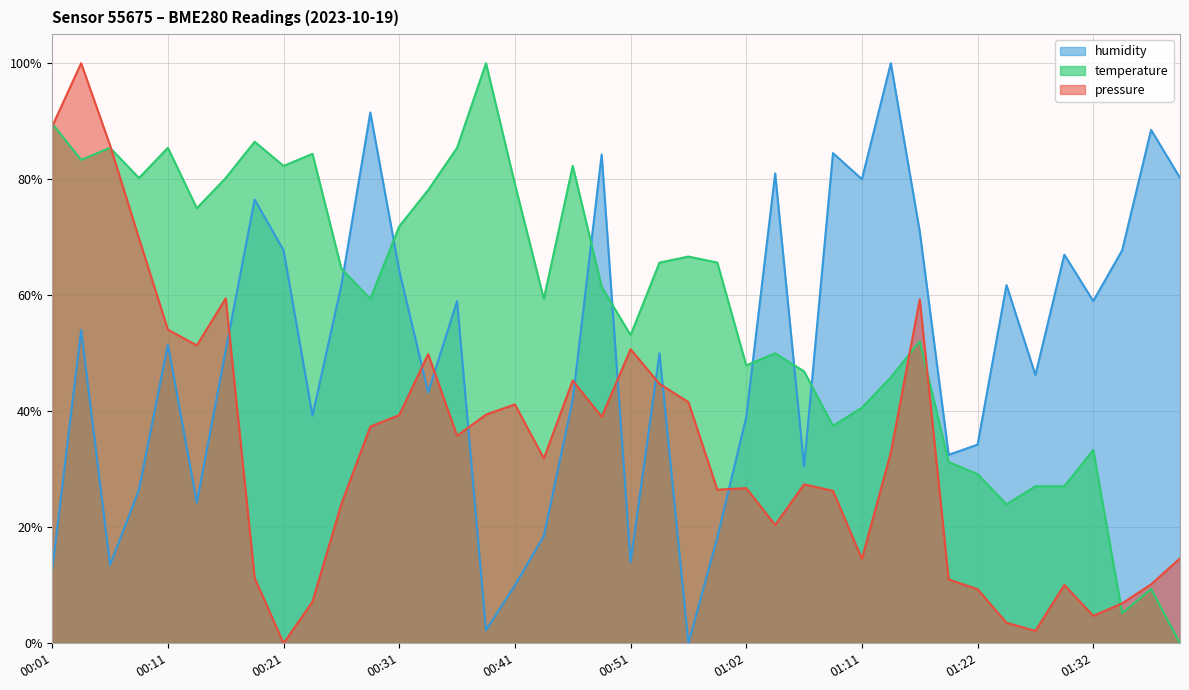

Reading left to right, what are all the values shown in this chart?

pressure: 00:01=0.9	00:03=1.0	00:06=0.9	00:08=0.7	00:11=0.5	00:13=0.5	00:16=0.6	00:18=0.1	00:21=0.0	00:23=0.1	00:26=0.2	00:28=0.4	00:31=0.4	00:33=0.5	00:36=0.4	00:39=0.4	00:41=0.4	00:44=0.3	00:46=0.5	00:49=0.4	00:51=0.5	00:54=0.4	00:56=0.4	00:59=0.3	01:02=0.3	01:04=0.2	01:07=0.3	01:09=0.3	01:11=0.1	01:14=0.3	01:17=0.6	01:19=0.1	01:22=0.1	01:24=0.0	01:26=0.0	01:29=0.1	01:32=0.0	01:34=0.1	01:36=0.1	01:39=0.1
temperature: 00:01=0.9	00:03=0.8	00:06=0.9	00:08=0.8	00:11=0.9	00:13=0.7	00:16=0.8	00:18=0.9	00:21=0.8	00:23=0.8	00:26=0.6	00:28=0.6	00:31=0.7	00:33=0.8	00:36=0.9	00:39=1.0	00:41=0.8	00:44=0.6	00:46=0.8	00:49=0.6	00:51=0.5	00:54=0.7	00:56=0.7	00:59=0.7	01:02=0.5	01:04=0.5	01:07=0.5	01:09=0.4	01:11=0.4	01:14=0.5	01:17=0.5	01:19=0.3	01:22=0.3	01:24=0.2	01:26=0.3	01:29=0.3	01:32=0.3	01:34=0.1	01:36=0.1	01:39=0.0
humidity: 00:01=0.1	00:03=0.5	00:06=0.1	00:08=0.3	00:11=0.5	00:13=0.2	00:16=0.5	00:18=0.8	00:21=0.7	00:23=0.4	00:26=0.6	00:28=0.9	00:31=0.6	00:33=0.4	00:36=0.6	00:39=0.0	00:41=0.1	00:44=0.2	00:46=0.4	00:49=0.8	00:51=0.1	00:54=0.5	00:56=0.0	00:59=0.2	01:02=0.4	01:04=0.8	01:07=0.3	01:09=0.8	01:11=0.8	01:14=1.0	01:17=0.7	01:19=0.3	01:22=0.3	01:24=0.6	01:26=0.5	01:29=0.7	01:32=0.6	01:34=0.7	01:36=0.9	01:39=0.8